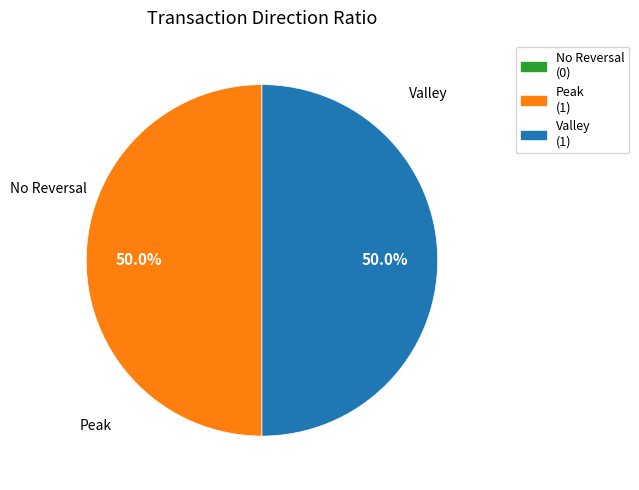

Is there a majority slice in this chart?

No